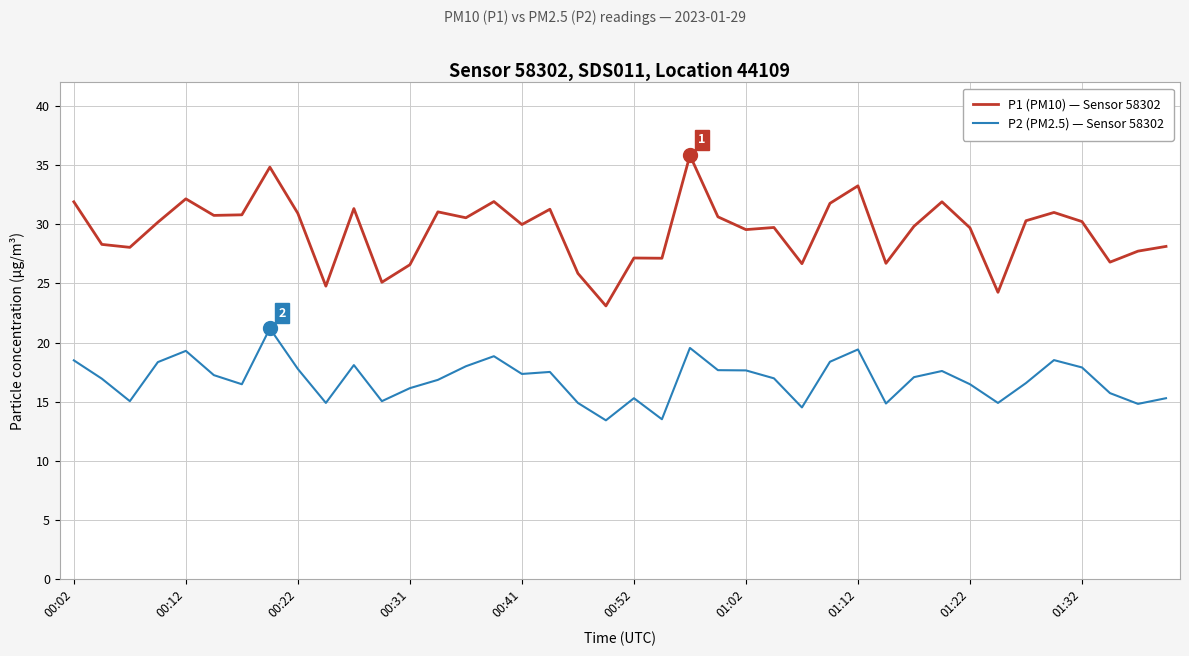

Which series has the largest total across all categories?

P1 (PM10) — Sensor 58302